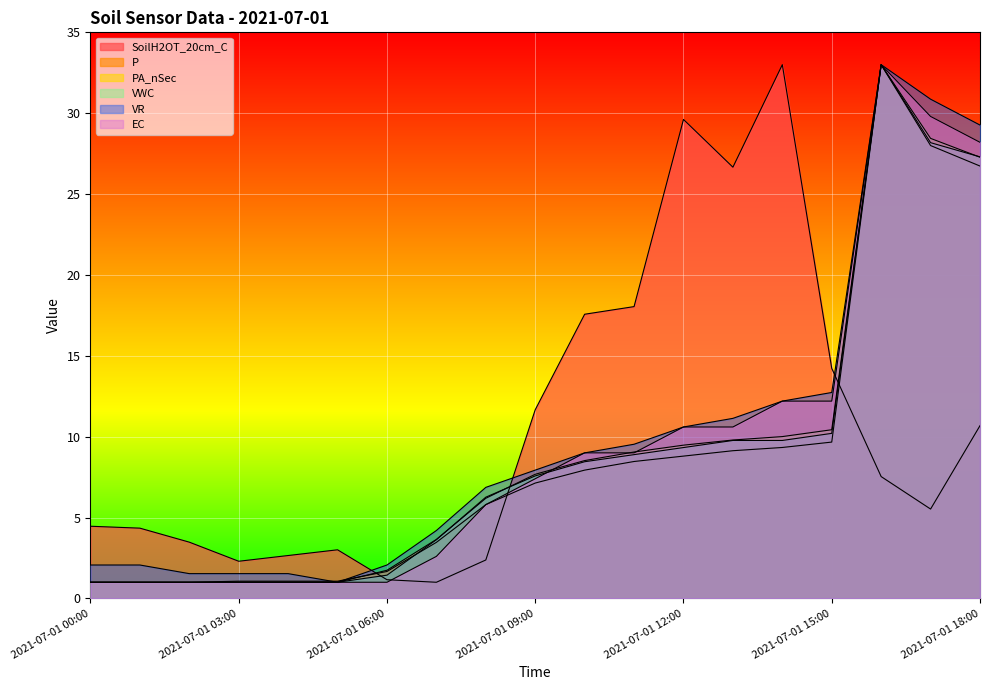

Reading right to left, list all the values displayed in this chart.

SoilH2OT_20cm_C: 10.7	5.5	7.5	14.2	33.0	26.7	29.6	18.0	17.6	11.7	2.4	1.0	1.2	3.0	2.7	2.3	3.5	4.3	4.5
P: 26.7	28.0	33.0	9.7	9.3	9.1	8.8	8.5	7.9	7.1	5.8	3.5	1.7	1.1	1.1	1.1	1.0	1.0	1.0
PA_nSec: 27.3	28.4	33.0	10.4	10.0	9.8	9.5	9.1	8.5	7.7	6.2	3.6	1.7	1.0	1.0	1.0	1.0	1.0	1.0
VWC: 27.3	28.2	33.0	10.2	9.8	9.8	9.3	8.9	8.5	7.6	6.3	3.6	1.4	1.0	1.0	1.0	1.0	1.0	1.0
VR: 29.3	30.9	33.0	12.7	12.2	11.1	10.6	9.5	9.0	7.9	6.9	4.2	2.1	1.0	1.5	1.5	1.5	2.1	2.1
EC: 28.2	29.8	33.0	12.2	12.2	10.6	10.6	9.0	9.0	7.4	5.8	2.6	1.0	1.0	1.0	1.0	1.0	1.0	1.0